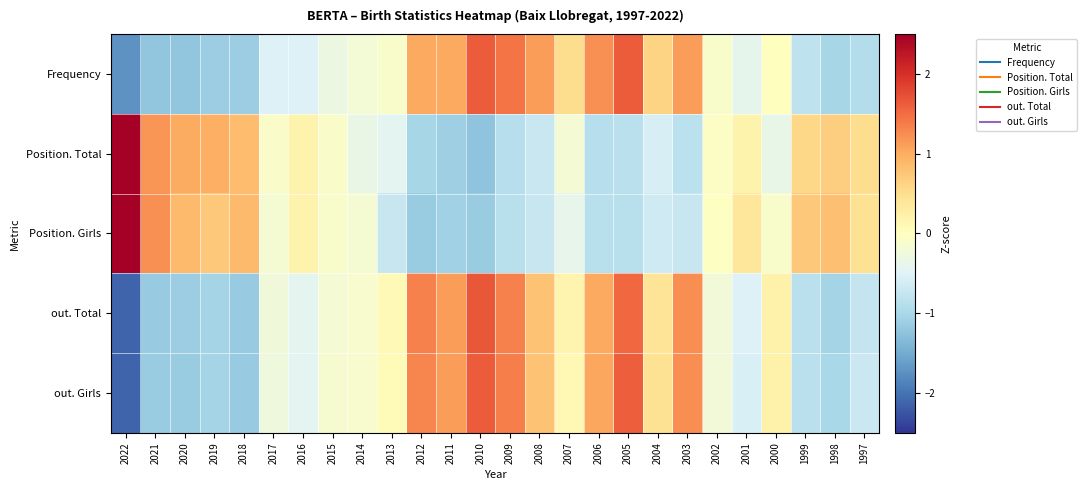

Reading left to right, list all the values displayed in this chart.

Frequency: 2022=-1.7	2021=-1.2	2020=-1.2	2019=-1.1	2018=-1.1	2017=-0.5	2016=-0.5	2015=-0.3	2014=-0.2	2013=-0.1	2012=1.0	2011=1.0	2010=1.6	2009=1.4	2008=1.1	2007=0.5	2006=1.2	2005=1.6	2004=0.6	2003=1.1	2002=-0.1	2001=-0.4	2000=0.0	1999=-0.8	1998=-1.0	1997=-0.9
Position. Total: 2022=3.6	2021=1.2	2020=1.0	2019=1.0	2018=0.9	2017=-0.1	2016=0.2	2015=-0.1	2014=-0.3	2013=-0.4	2012=-1.0	2011=-1.1	2010=-1.2	2009=-0.9	2008=-0.7	2007=-0.2	2006=-0.9	2005=-0.9	2004=-0.6	2003=-0.8	2002=-0.1	2001=0.2	2000=-0.4	1999=0.6	1998=0.7	1997=0.5
Position. Girls: 2022=3.5	2021=1.2	2020=0.9	2019=0.7	2018=0.9	2017=-0.2	2016=0.2	2015=-0.1	2014=-0.2	2013=-0.7	2012=-1.2	2011=-1.1	2010=-1.2	2009=-0.9	2008=-0.7	2007=-0.4	2006=-0.9	2005=-0.9	2004=-0.7	2003=-0.7	2002=-0.0	2001=0.4	2000=-0.1	1999=0.7	1998=0.8	1997=0.5
out. Total: 2022=-2.1	2021=-1.2	2020=-1.1	2019=-1.0	2018=-1.2	2017=-0.2	2016=-0.4	2015=-0.2	2014=-0.1	2013=0.1	2012=1.3	2011=1.1	2010=1.7	2009=1.3	2008=0.8	2007=0.2	2006=1.0	2005=1.5	2004=0.4	2003=1.2	2002=-0.2	2001=-0.5	2000=0.2	1999=-0.9	1998=-1.0	1997=-0.7
out. Girls: 2022=-2.1	2021=-1.2	2020=-1.1	2019=-1.0	2018=-1.2	2017=-0.3	2016=-0.4	2015=-0.2	2014=-0.1	2013=0.1	2012=1.3	2011=1.1	2010=1.6	2009=1.4	2008=0.8	2007=0.1	2006=1.1	2005=1.6	2004=0.5	2003=1.2	2002=-0.2	2001=-0.6	2000=0.2	1999=-0.9	1998=-1.0	1997=-0.7